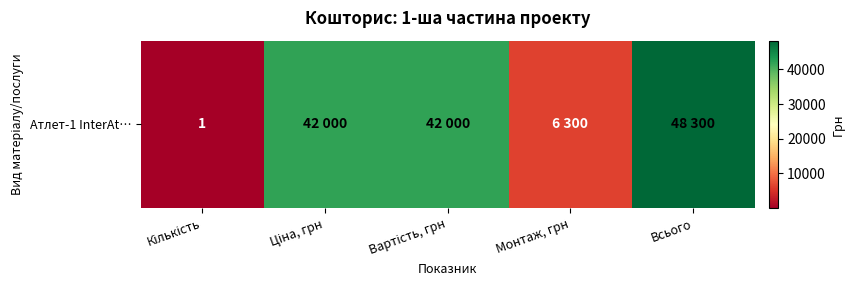

Reading left to right, what are all the values shown in this chart?

Кількість=1	Ціна, грн=42000	Вартість, грн=42000	Монтаж, грн=6300	Всього=48300